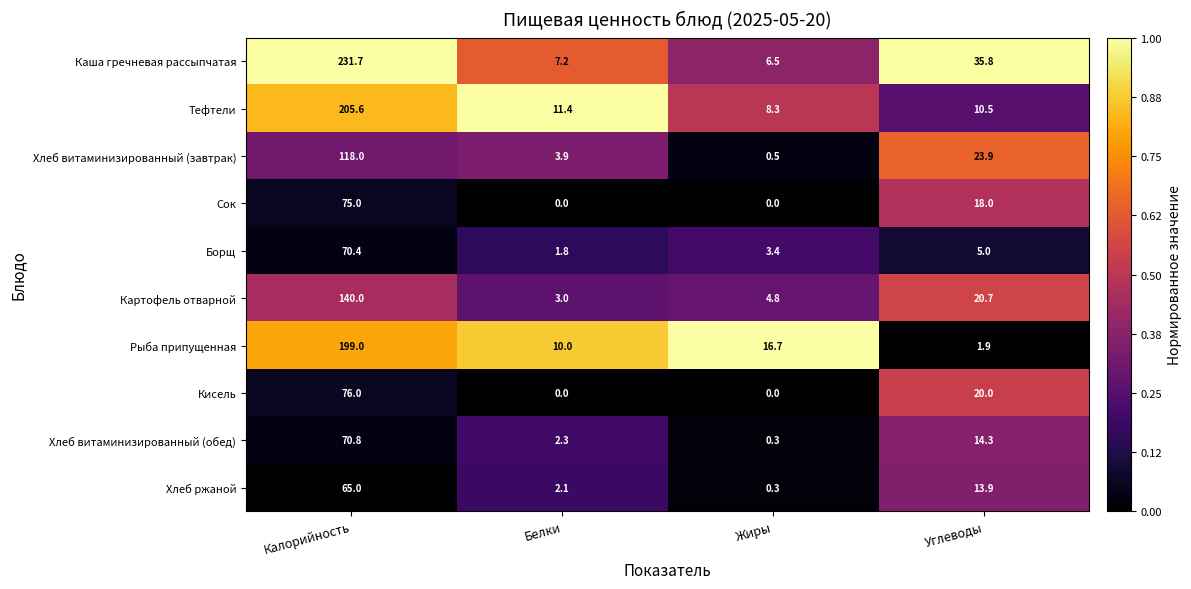

What is the average value of the Борщ series?

20.2